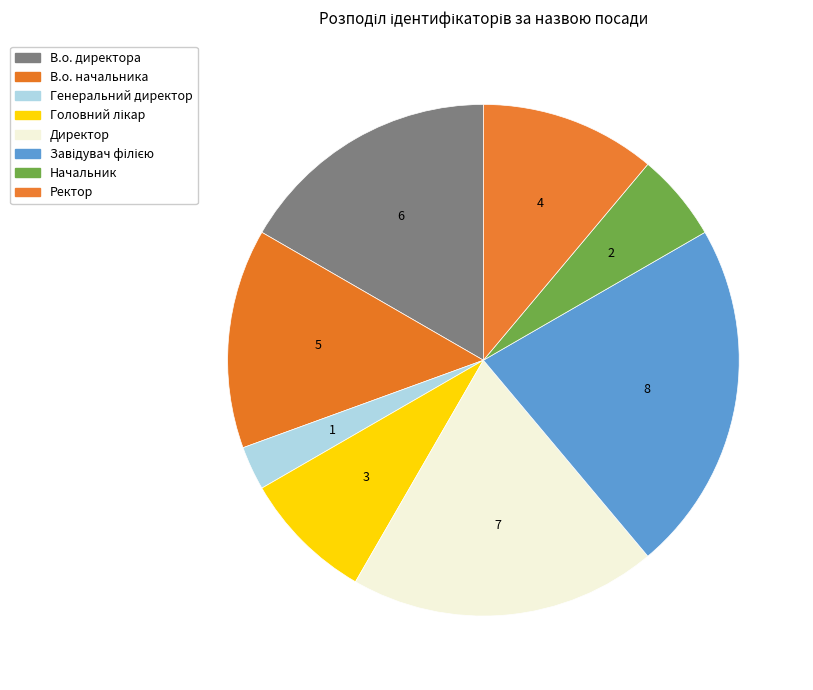

Which slice is the largest?

Завідувач філією